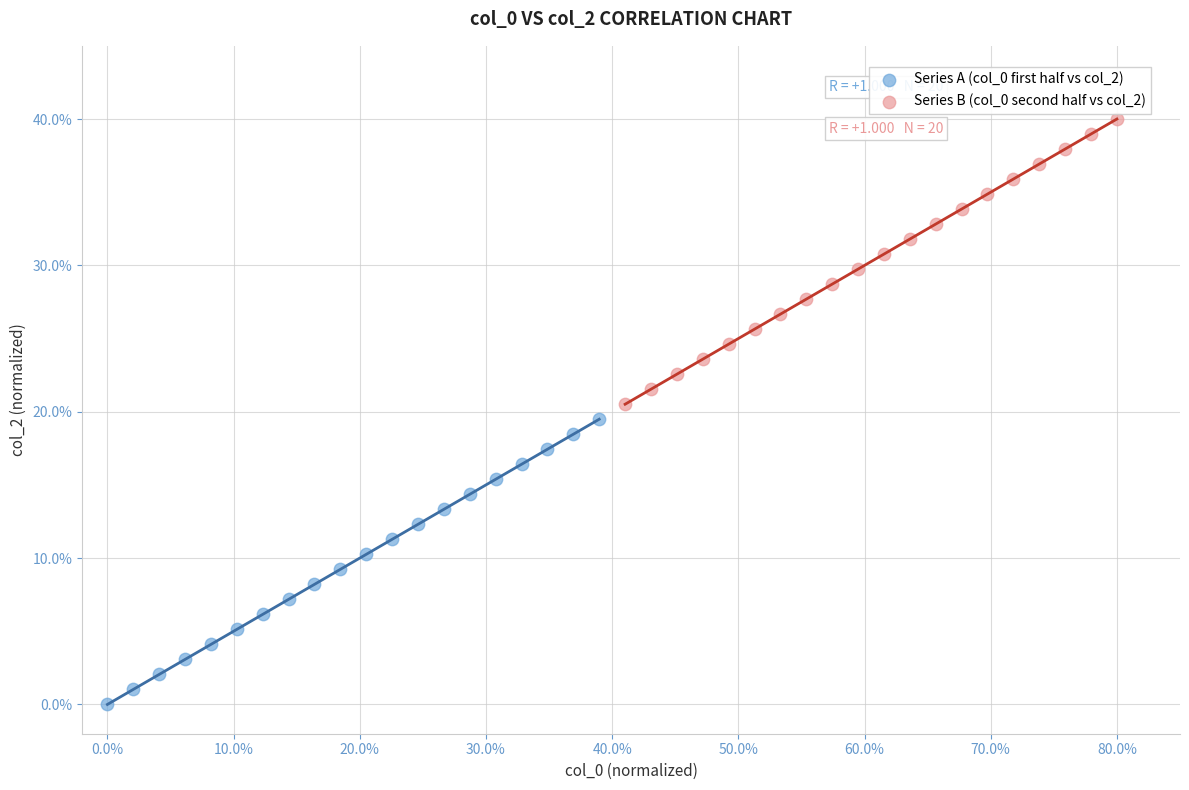

Which series contains the highest Y value?

Series B (col_0 second half vs col_2)